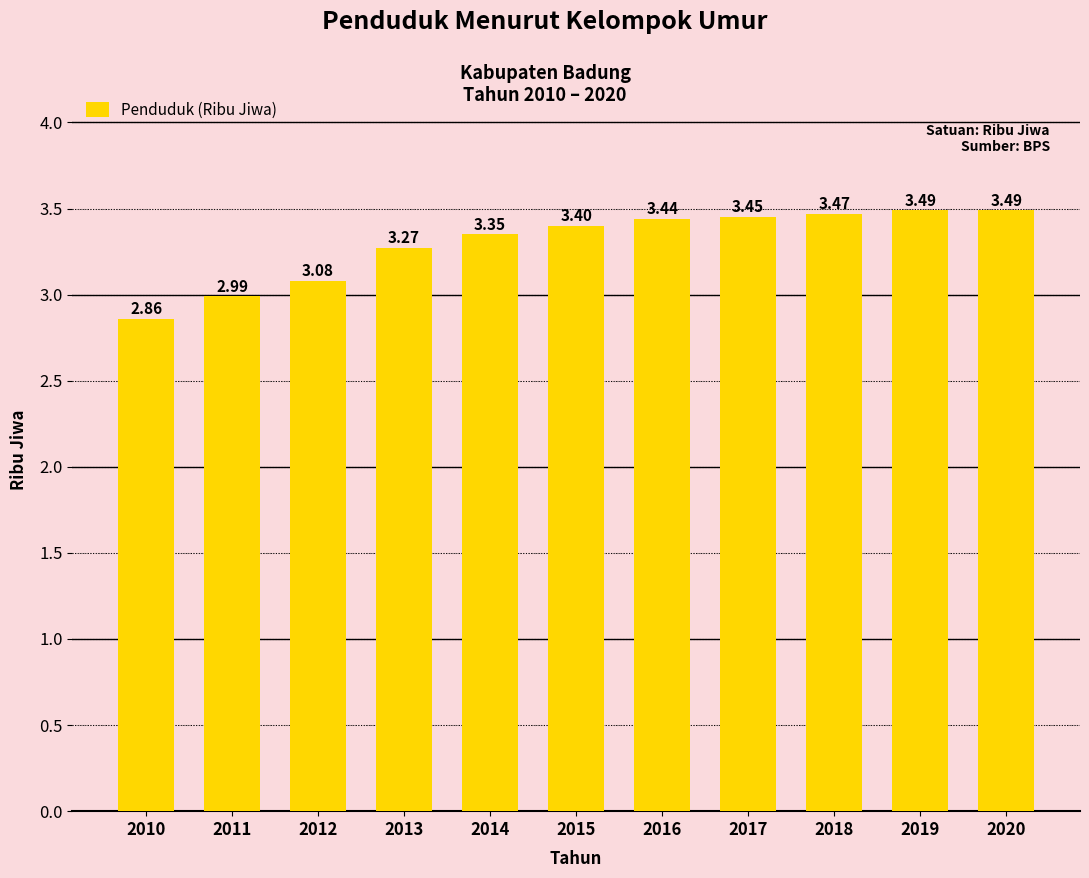

What value does the data have at 2011?

3.0